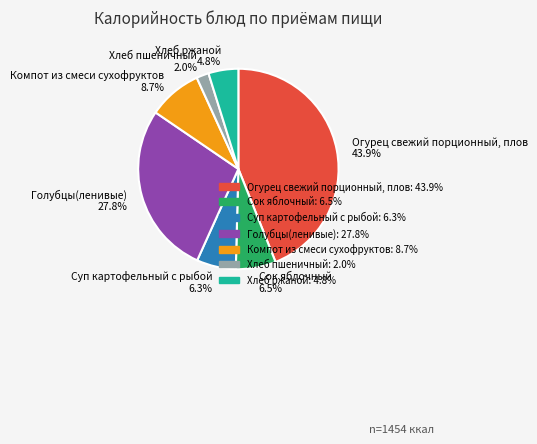

Is there a majority slice in this chart?

No